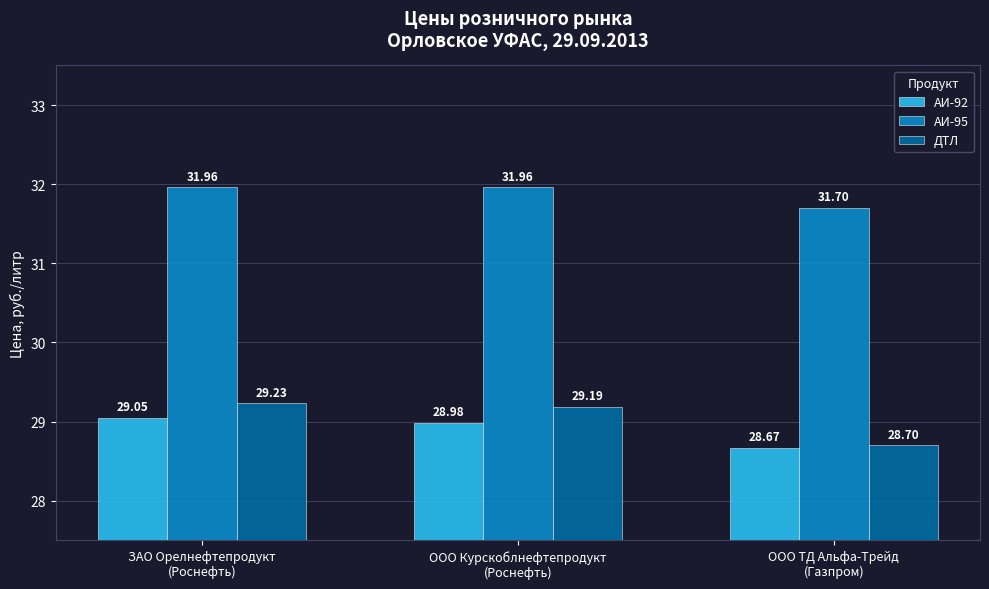

Reading left to right, what are all the values shown in this chart?

АИ-92: 29.1	29.0	28.7
АИ-95: 32.0	32.0	31.7
ДТЛ: 29.2	29.2	28.7